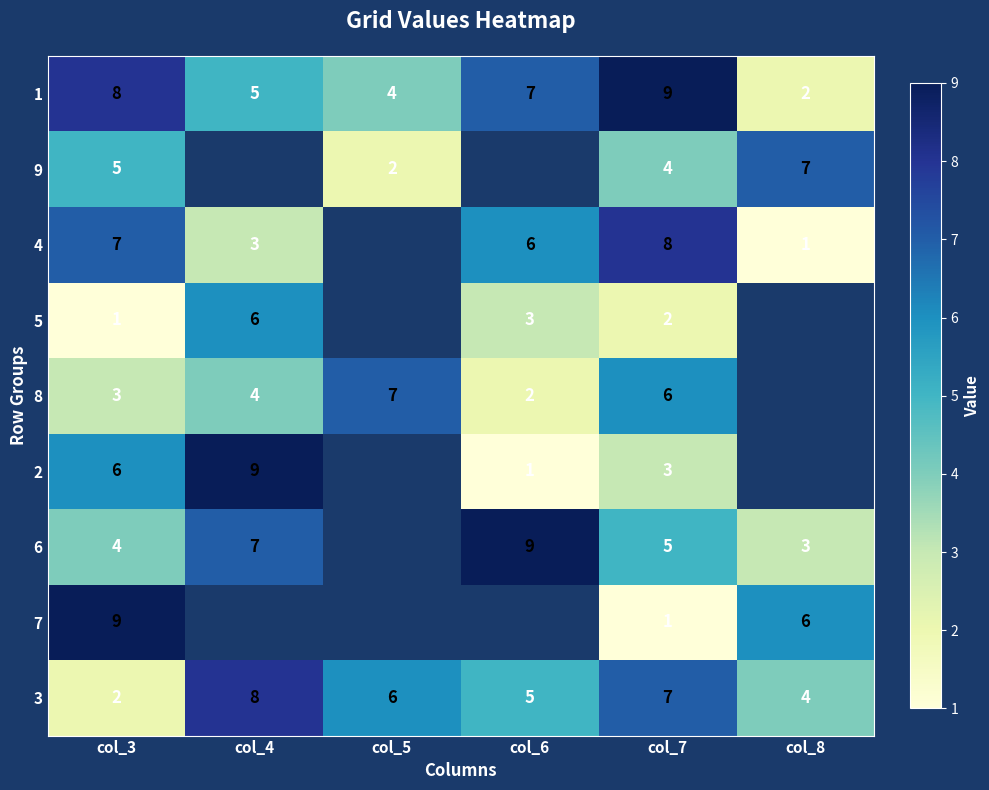

What is the total value across all series at col_7?

45